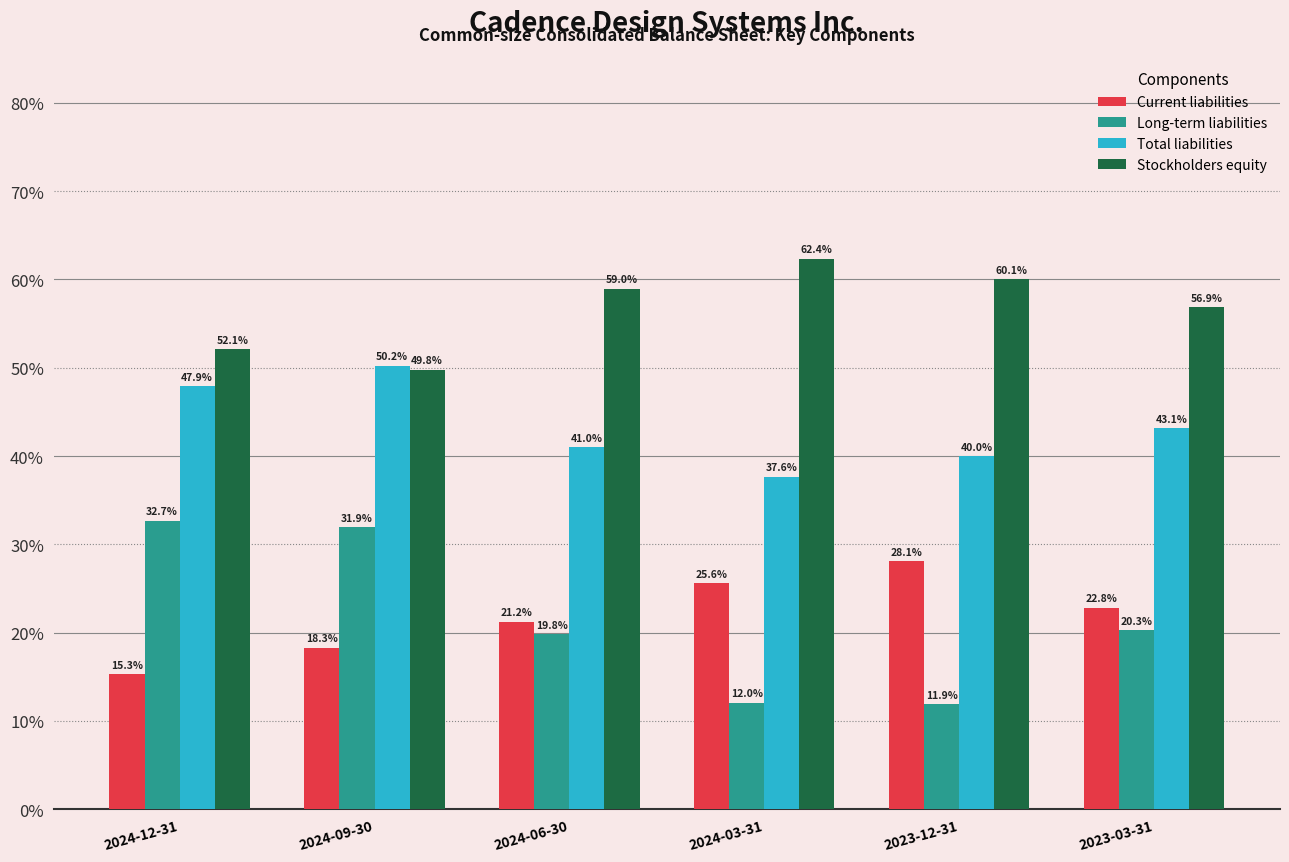

What are all the series names shown in the legend?

Current liabilities, Long-term liabilities, Total liabilities, Stockholders equity